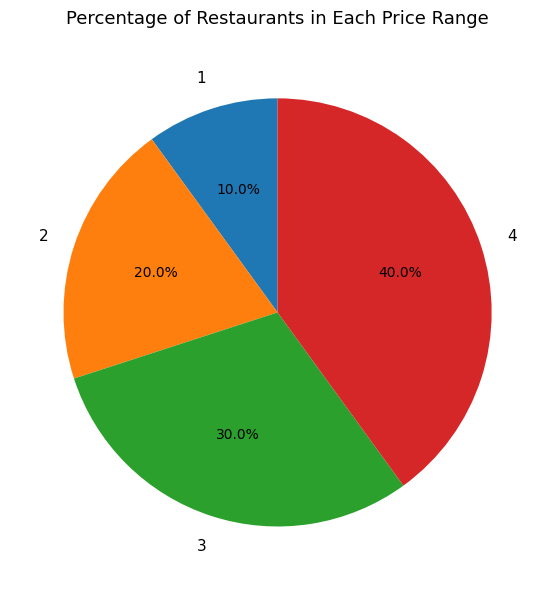

How many segments does this pie chart have?

4